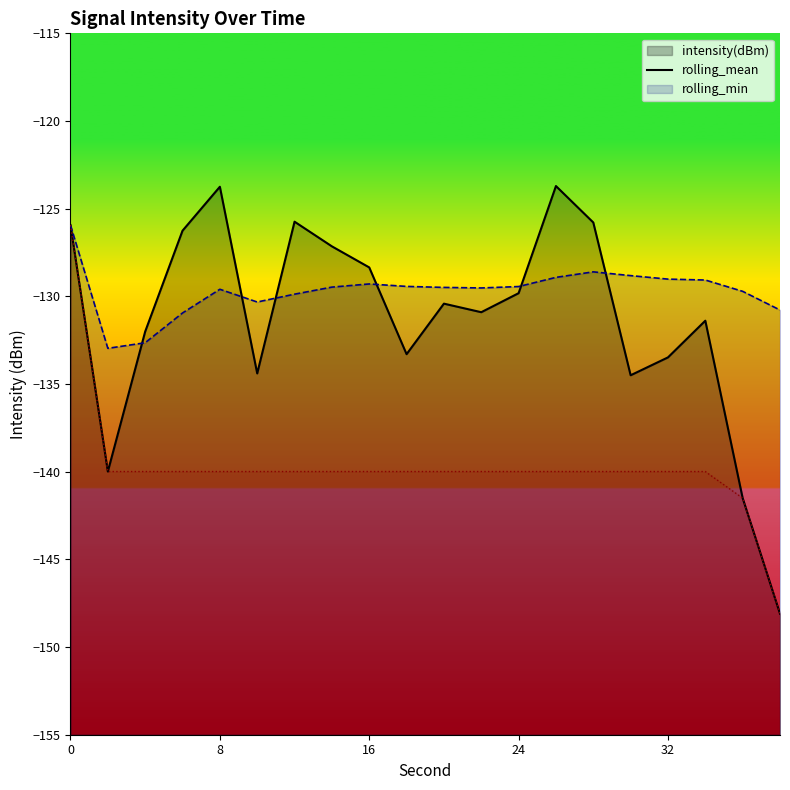

At which category does rolling_mean reach its first local valley?

2